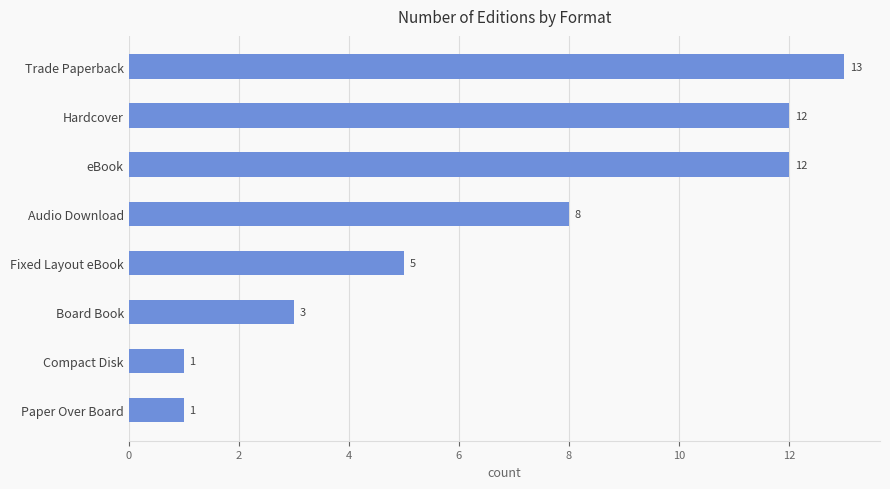

True or false: the data shows 1 at Fixed Layout eBook.

False